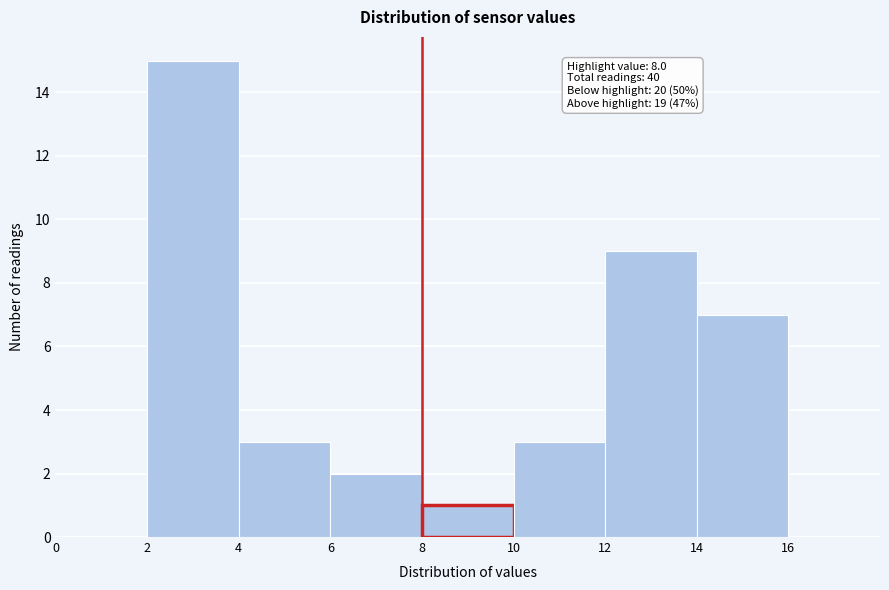

Over which range of the x-axis is the bar tallest?

2 to 4